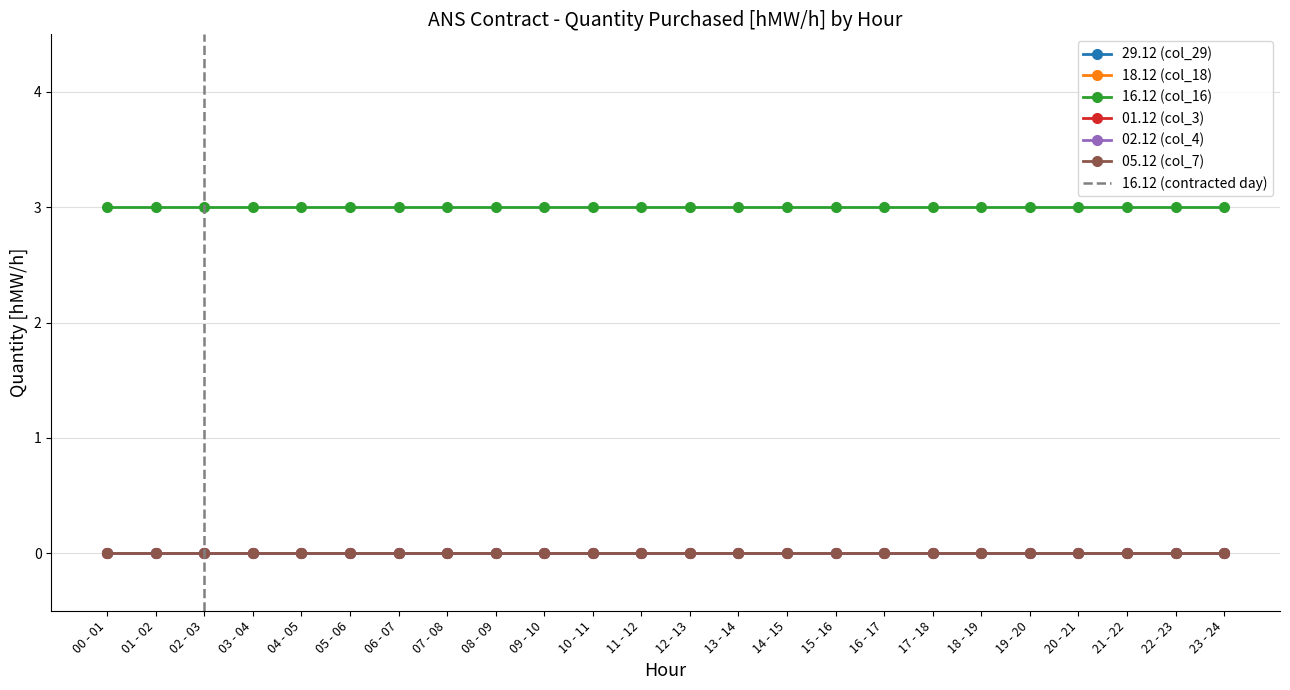

Does the chart display data point markers on the line(s)?

Yes